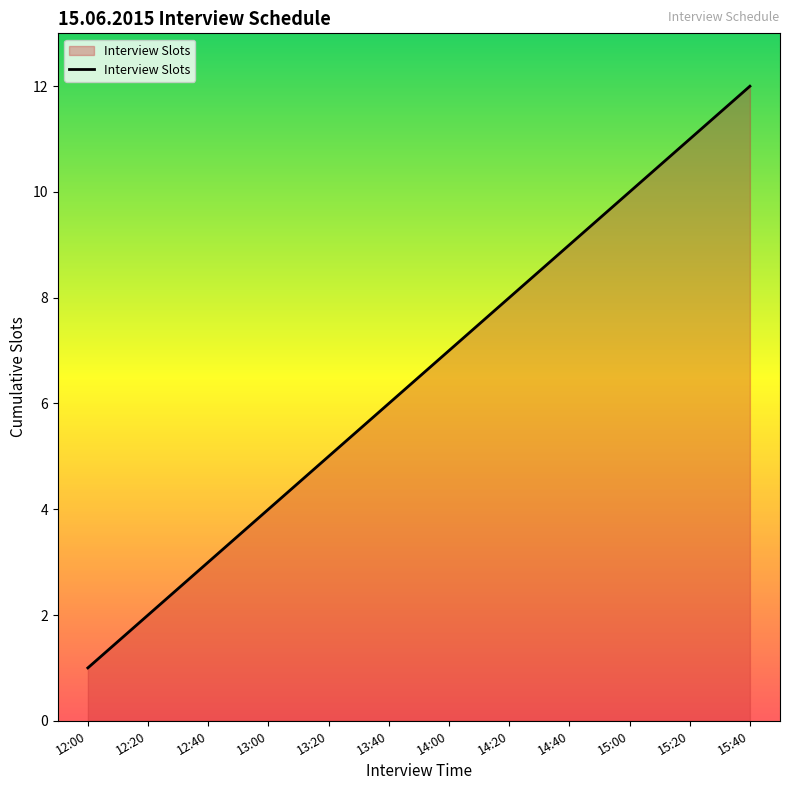

What is the minimum value shown in the chart?

1